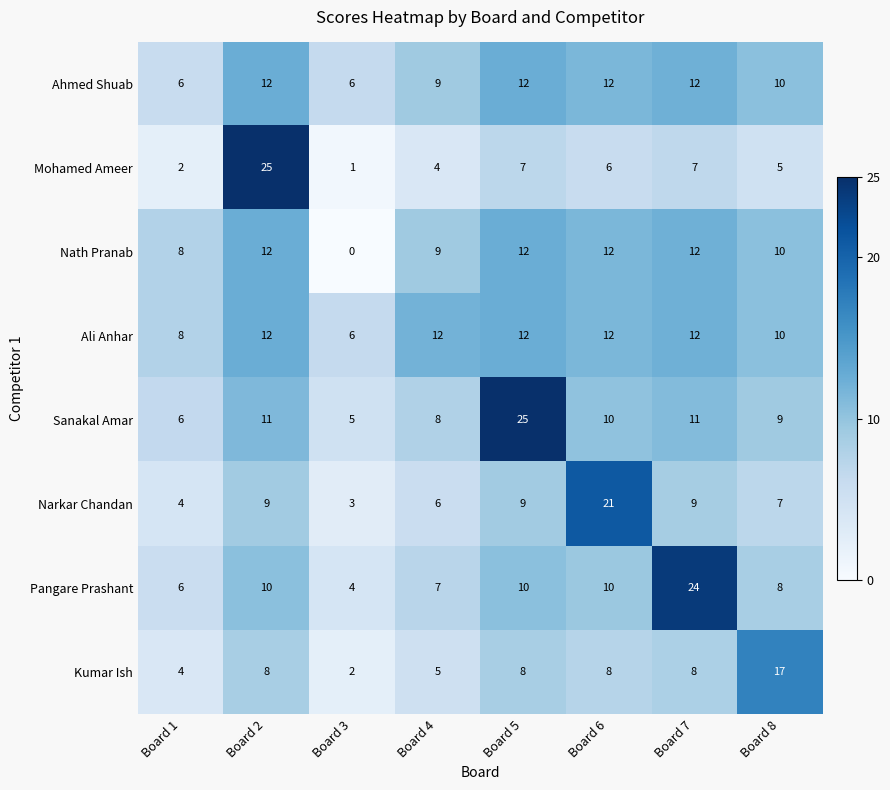

Which category has the lowest value across all series?

Board 3